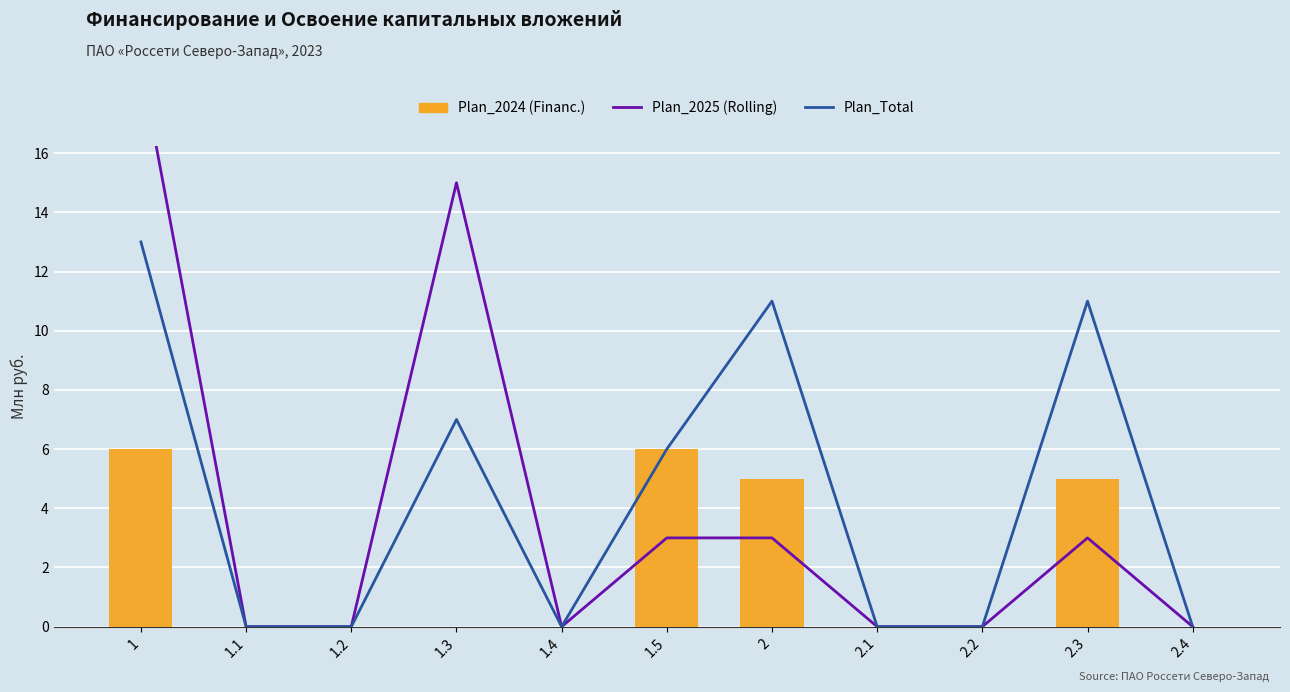

How many data points in Plan_2024 (Financ.) are above 0?

4